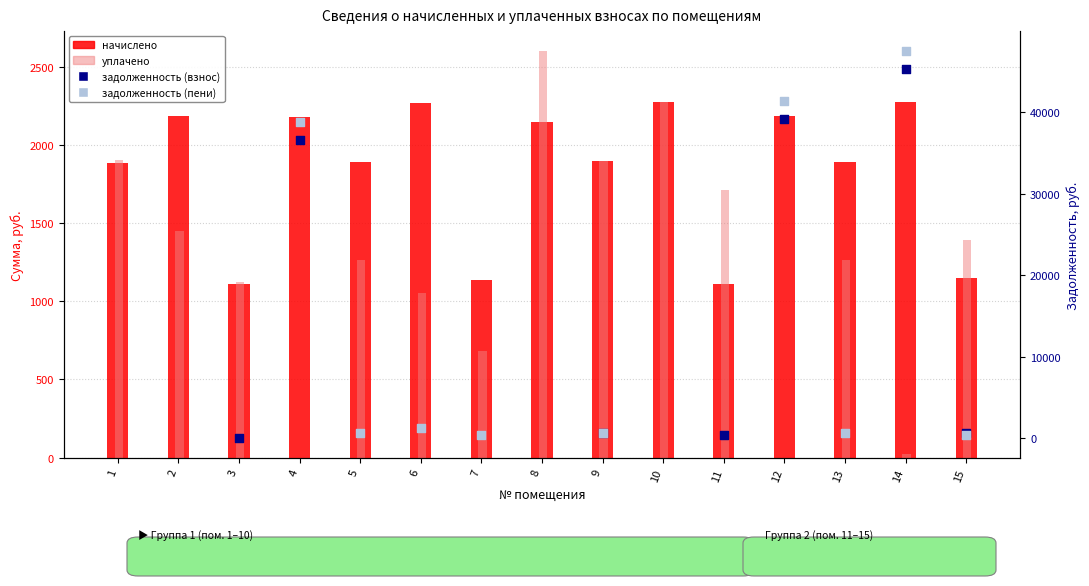

What is the total value across all series at 10?

4542.4